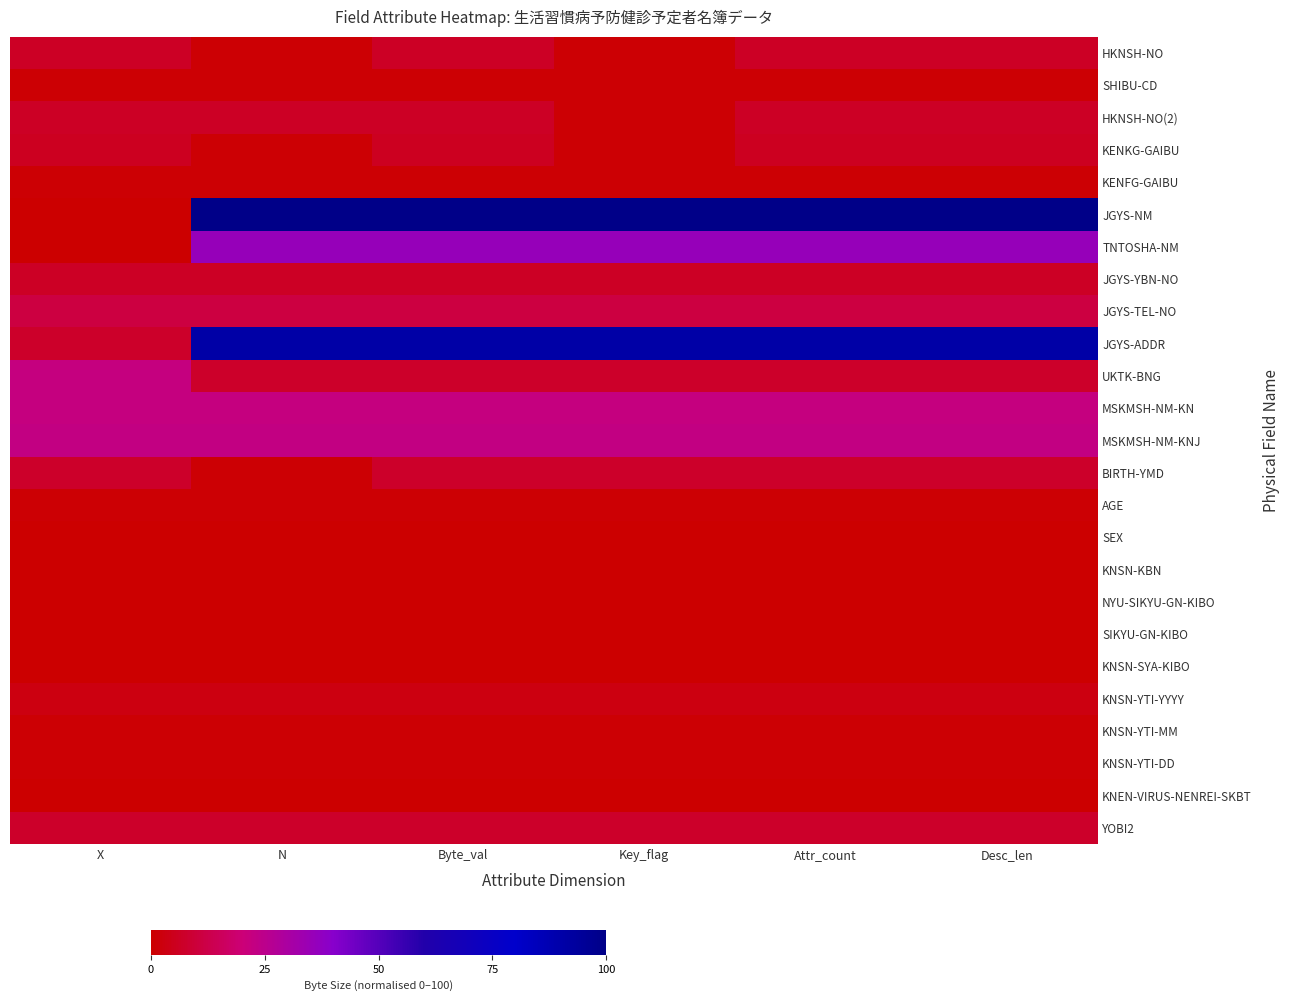

Reading right to left, what are all the values shown in this chart?

HKNSH-NO: Desc_len=6.4	Attr_count=6.4	Key_flag=0.9	Byte_val=6.4	N=0.9	X=6.4
SHIBU-CD: Desc_len=0.9	Attr_count=0.9	Key_flag=0.9	Byte_val=0.9	N=0.9	X=0.9
HKNSH-NO(2): Desc_len=6.4	Attr_count=6.4	Key_flag=0.9	Byte_val=6.4	N=6.4	X=6.4
KENKG-GAIBU: Desc_len=5.5	Attr_count=5.5	Key_flag=0.9	Byte_val=5.5	N=0.9	X=5.5
KENFG-GAIBU: Desc_len=0.9	Attr_count=0.9	Key_flag=0.9	Byte_val=0.9	N=0.9	X=0.9
JGYS-NM: Desc_len=100.0	Attr_count=100.0	Key_flag=100.0	Byte_val=100.0	N=100.0	X=0.0
TNTOSHA-NM: Desc_len=35.8	Attr_count=35.8	Key_flag=35.8	Byte_val=35.8	N=35.8	X=0.0
JGYS-YBN-NO: Desc_len=6.4	Attr_count=6.4	Key_flag=6.4	Byte_val=6.4	N=6.4	X=6.4
JGYS-TEL-NO: Desc_len=11.0	Attr_count=11.0	Key_flag=11.0	Byte_val=11.0	N=11.0	X=11.0
JGYS-ADDR: Desc_len=90.8	Attr_count=90.8	Key_flag=90.8	Byte_val=90.8	N=90.8	X=7.3
UKTK-BNG: Desc_len=7.3	Attr_count=7.3	Key_flag=7.3	Byte_val=7.3	N=7.3	X=22.0
MSKMSH-NM-KN: Desc_len=22.0	Attr_count=22.0	Key_flag=22.0	Byte_val=22.0	N=22.0	X=22.0
MSKMSH-NM-KNJ: Desc_len=22.9	Attr_count=22.9	Key_flag=22.9	Byte_val=22.9	N=22.9	X=22.9
BIRTH-YMD: Desc_len=7.3	Attr_count=7.3	Key_flag=7.3	Byte_val=7.3	N=0.9	X=7.3
AGE: Desc_len=0.9	Attr_count=0.9	Key_flag=0.9	Byte_val=0.9	N=0.9	X=0.9
SEX: Desc_len=0.0	Attr_count=0.0	Key_flag=0.0	Byte_val=0.0	N=0.0	X=0.0
KNSN-KBN: Desc_len=0.0	Attr_count=0.0	Key_flag=0.0	Byte_val=0.0	N=0.0	X=0.0
NYU-SIKYU-GN-KIBO: Desc_len=0.0	Attr_count=0.0	Key_flag=0.0	Byte_val=0.0	N=0.0	X=0.0
SIKYU-GN-KIBO: Desc_len=0.0	Attr_count=0.0	Key_flag=0.0	Byte_val=0.0	N=0.0	X=0.0
KNSN-SYA-KIBO: Desc_len=0.0	Attr_count=0.0	Key_flag=0.0	Byte_val=0.0	N=0.0	X=0.0
KNSN-YTI-YYYY: Desc_len=2.8	Attr_count=2.8	Key_flag=2.8	Byte_val=2.8	N=2.8	X=2.8
KNSN-YTI-MM: Desc_len=0.9	Attr_count=0.9	Key_flag=0.9	Byte_val=0.9	N=0.9	X=0.9
KNSN-YTI-DD: Desc_len=0.9	Attr_count=0.9	Key_flag=0.9	Byte_val=0.9	N=0.9	X=0.9
KNEN-VIRUS-NENREI-SKBT: Desc_len=0.0	Attr_count=0.0	Key_flag=0.0	Byte_val=0.0	N=0.0	X=0.0
YOBI2: Desc_len=7.3	Attr_count=7.3	Key_flag=7.3	Byte_val=7.3	N=7.3	X=7.3